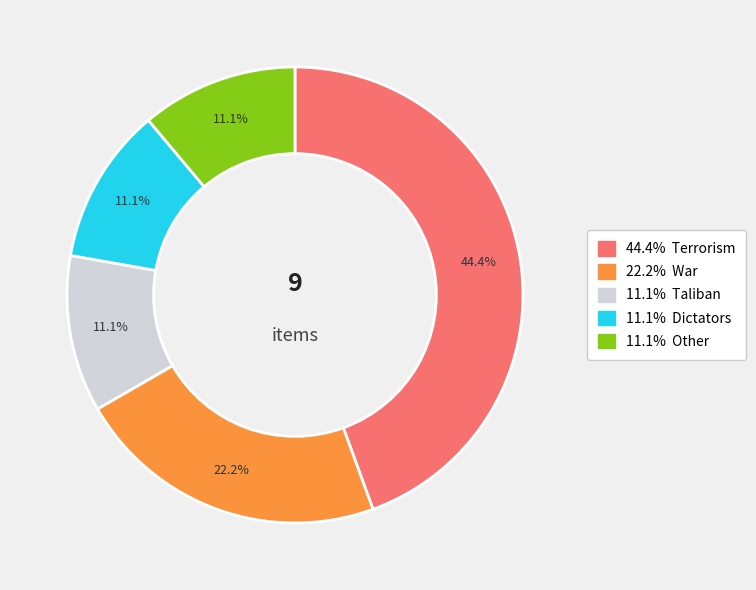

Is there any slice that represents more than half of the pie?

No